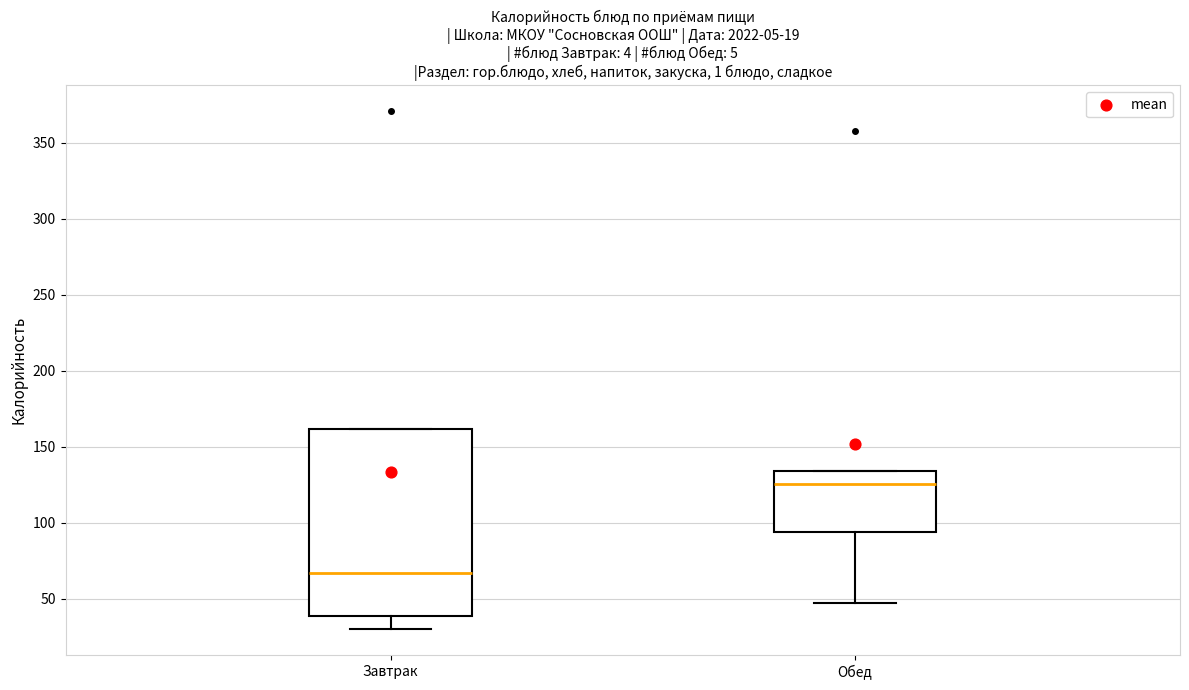

Which box's median line is the highest?

Обед